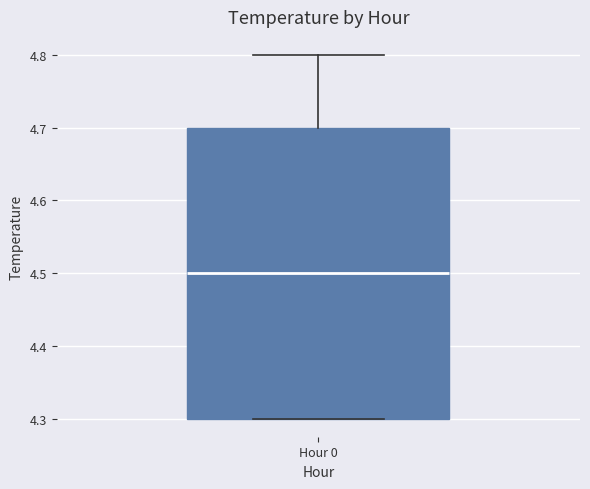

Read this box plot against the y-axis: the position of the median line, the range covered by the box, and the ends of both whiskers. The values are not printed on the chart, so give them approximately, as read against the axis.

median 4.5, box 4.3 to 4.7, whiskers 4.3 to 4.8